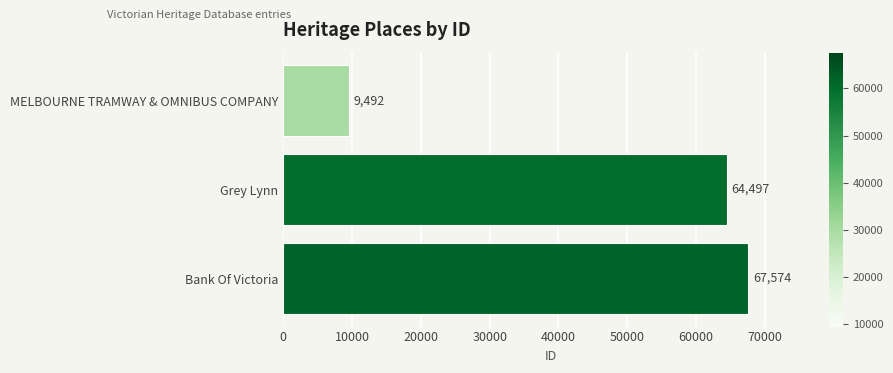

Is it true that the value at Bank Of Victoria is 67574?

True